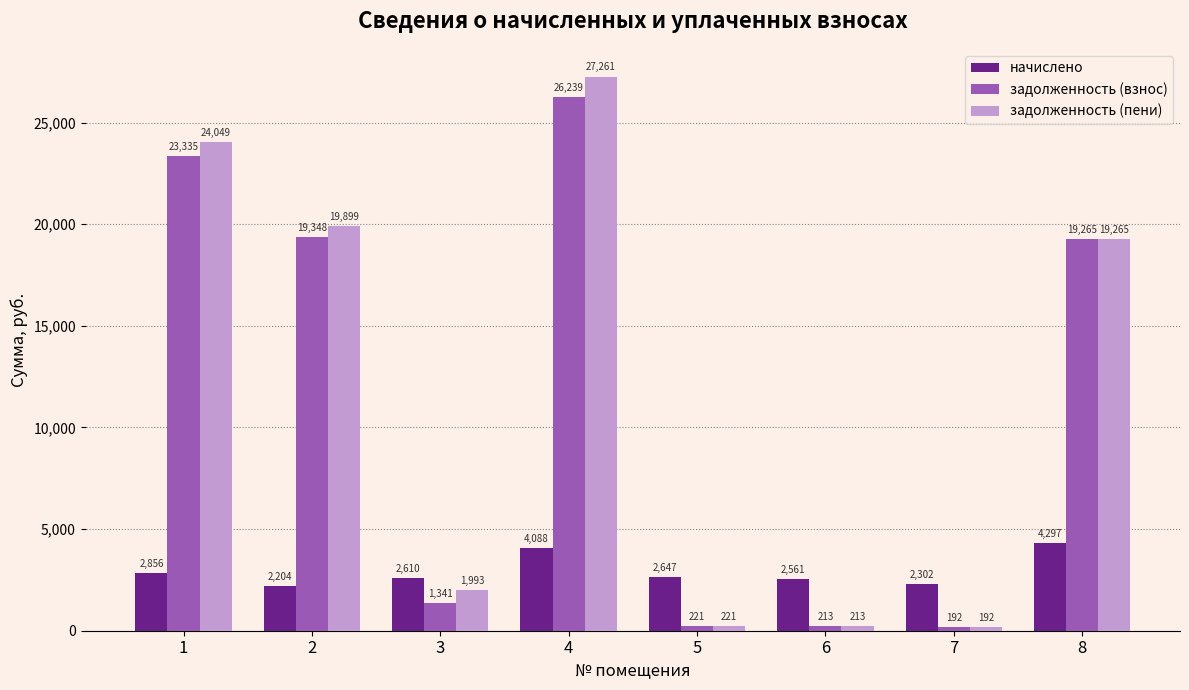

Which series changed the most between 2 and 5?

задолженность (пени)